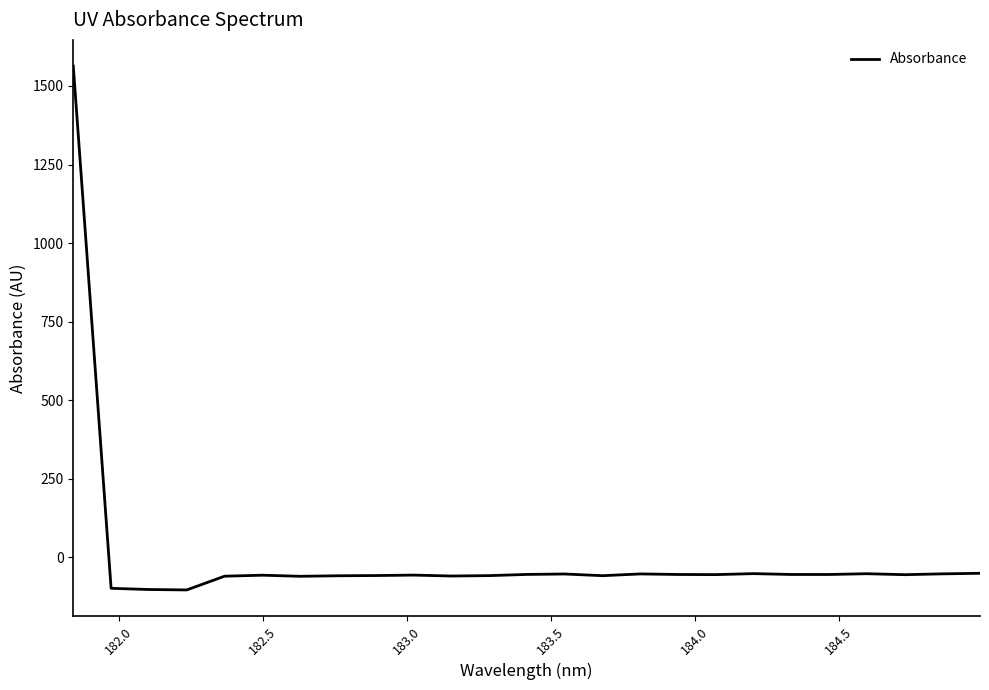

What is the maximum value shown in the chart?

1563.2